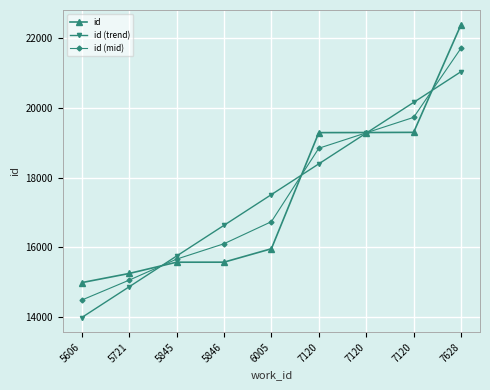

What is the value of the id (mid) point at the 1st from the left?

14488.3